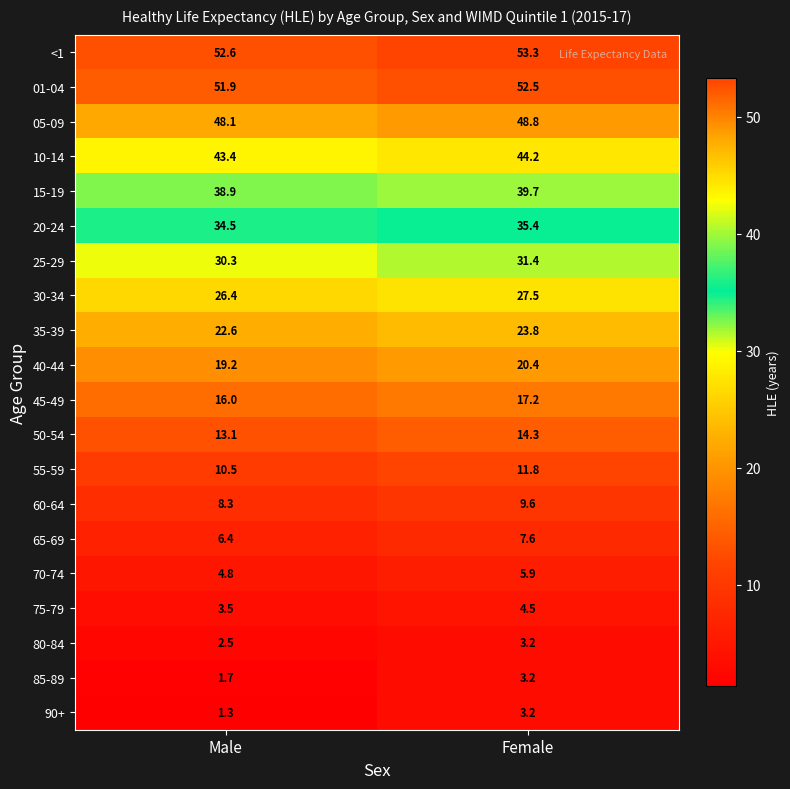

List the labels in order of 40-44 value, largest first.

Female, Male